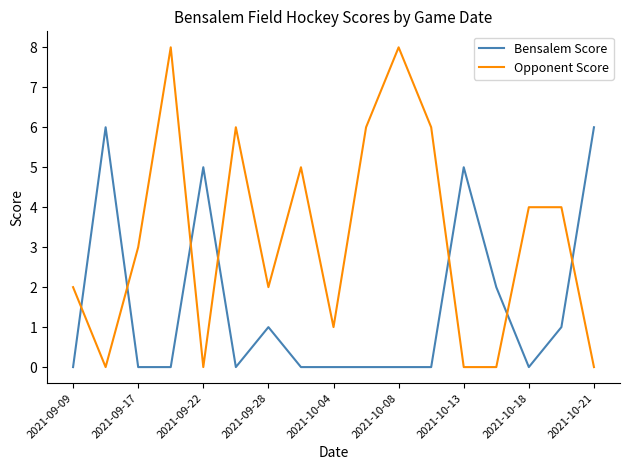

Which series has the largest range (max minus min)?

Opponent Score